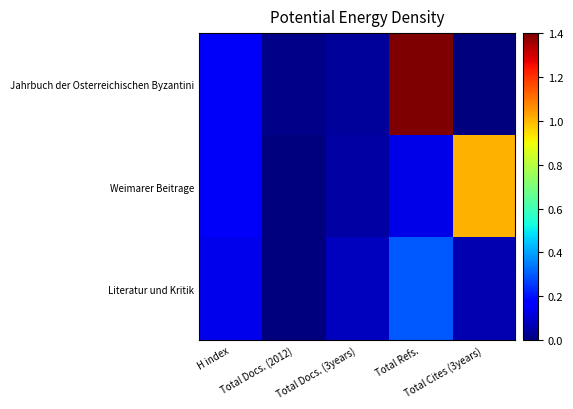

Rank the series at Total Cites (3years) from lowest to highest value.

Jahrbuch der Osterreichischen Byzantini, Literatur und Kritik, Weimarer Beitrage